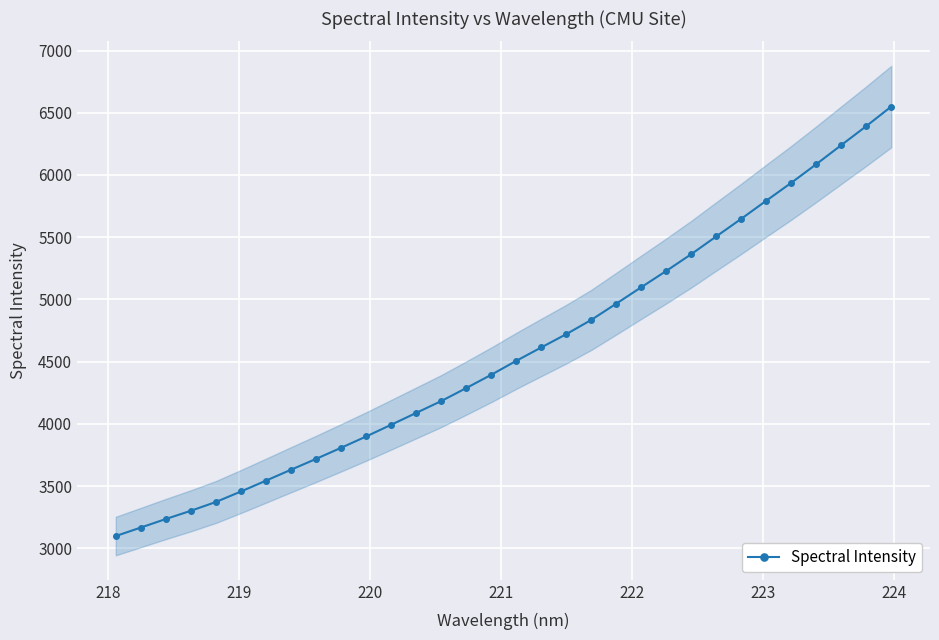

How many categories are shown in the chart?

32